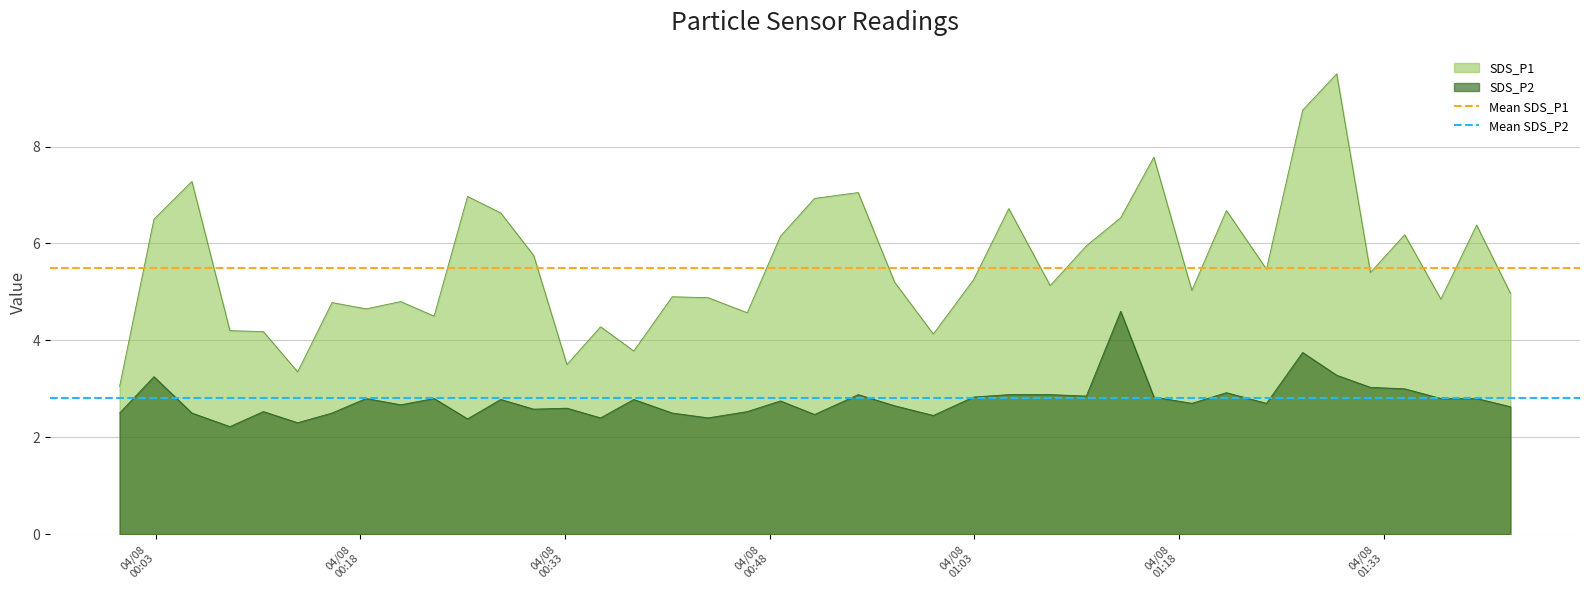

List the series in order of their peak value, highest first.

Mean SDS_P1, Mean SDS_P2